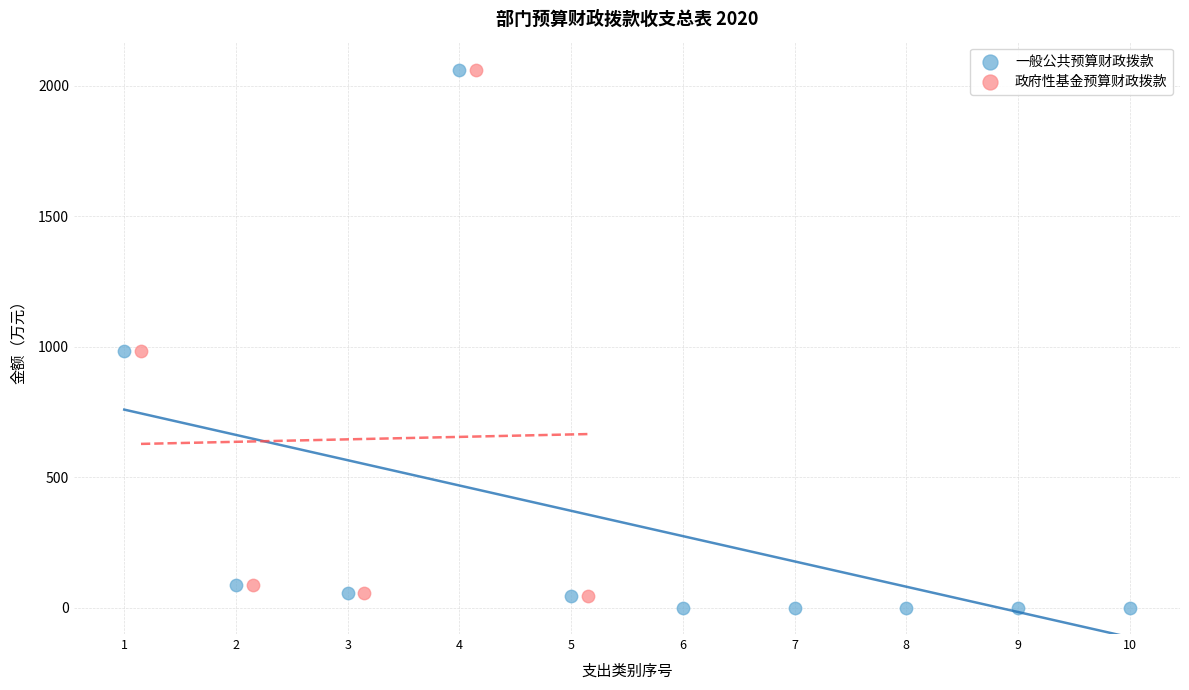

Which series has the widest spread of Y values?

一般公共预算财政拨款